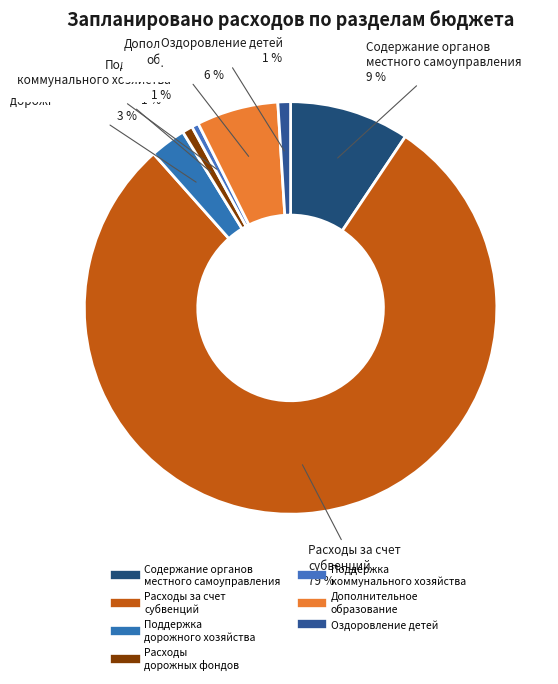

Which category has the smallest portion of the pie?

Поддержка коммунального хозяйства